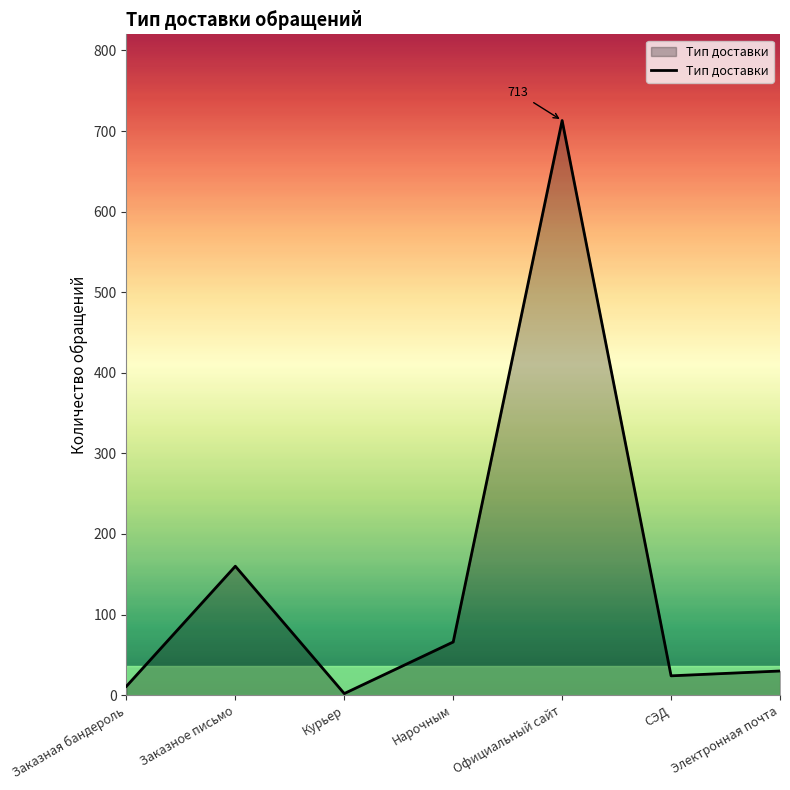

Reading left to right, transcribe all the data shown in this chart.

11	160	2	66	713	24	30